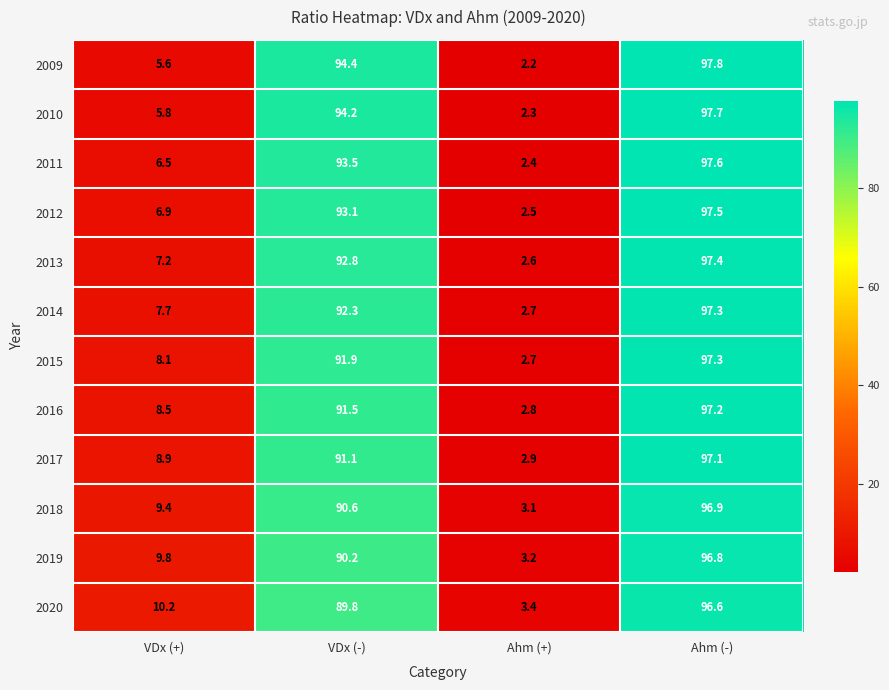

The value of 2016 at Ahm (+) is 2.8. True or false?

True